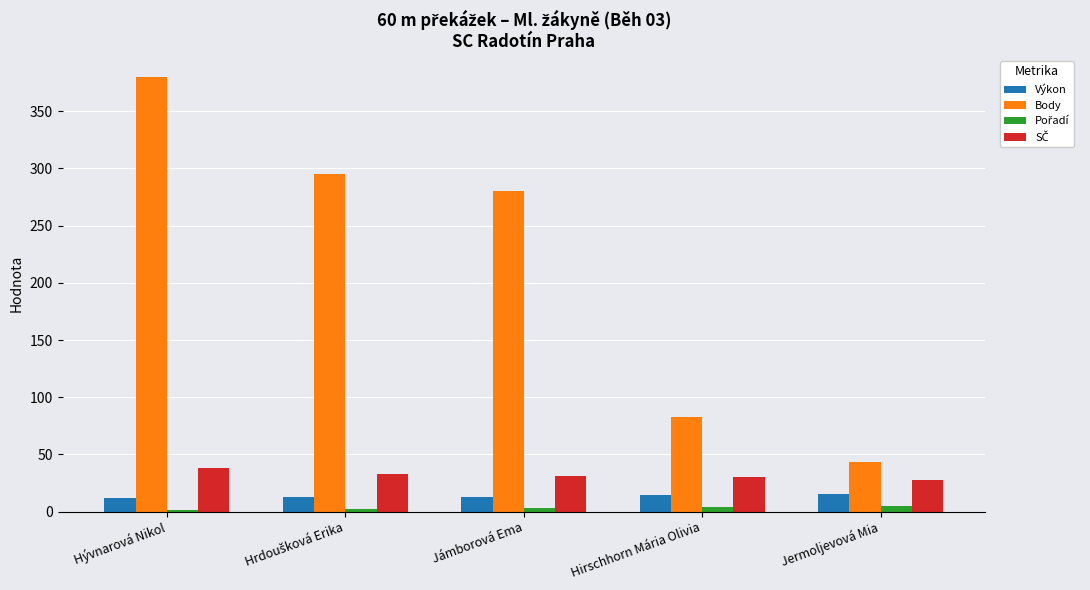

At which category is the sum across all series the highest?

Hývnarová Nikol